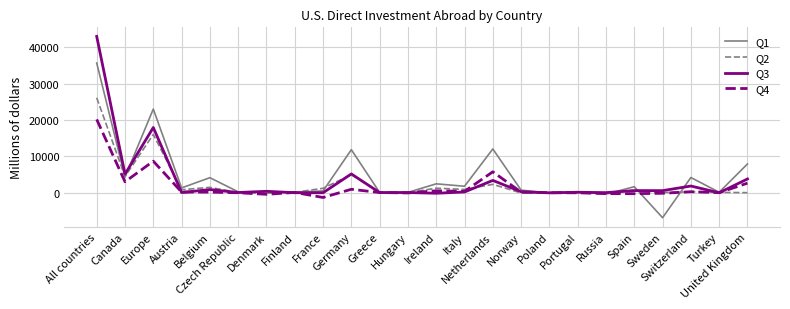

Rank the series by their maximum value, from highest to lowest.

Q3, Q1, Q2, Q4